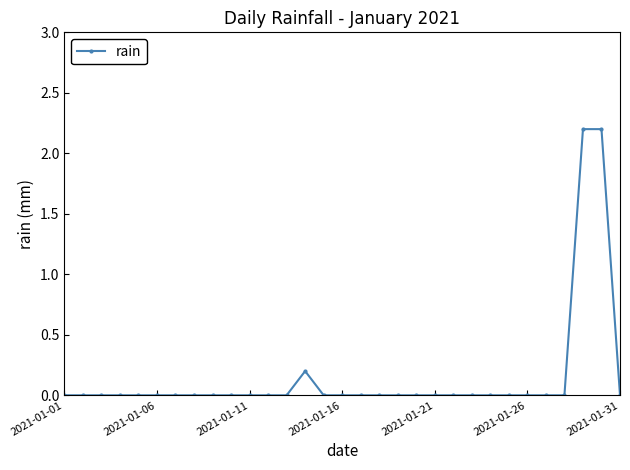

What is the greatest value displayed?

2.2